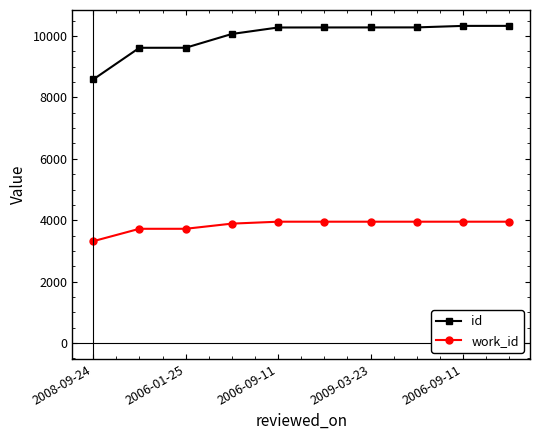

What is the maximum value for work_id?

3953